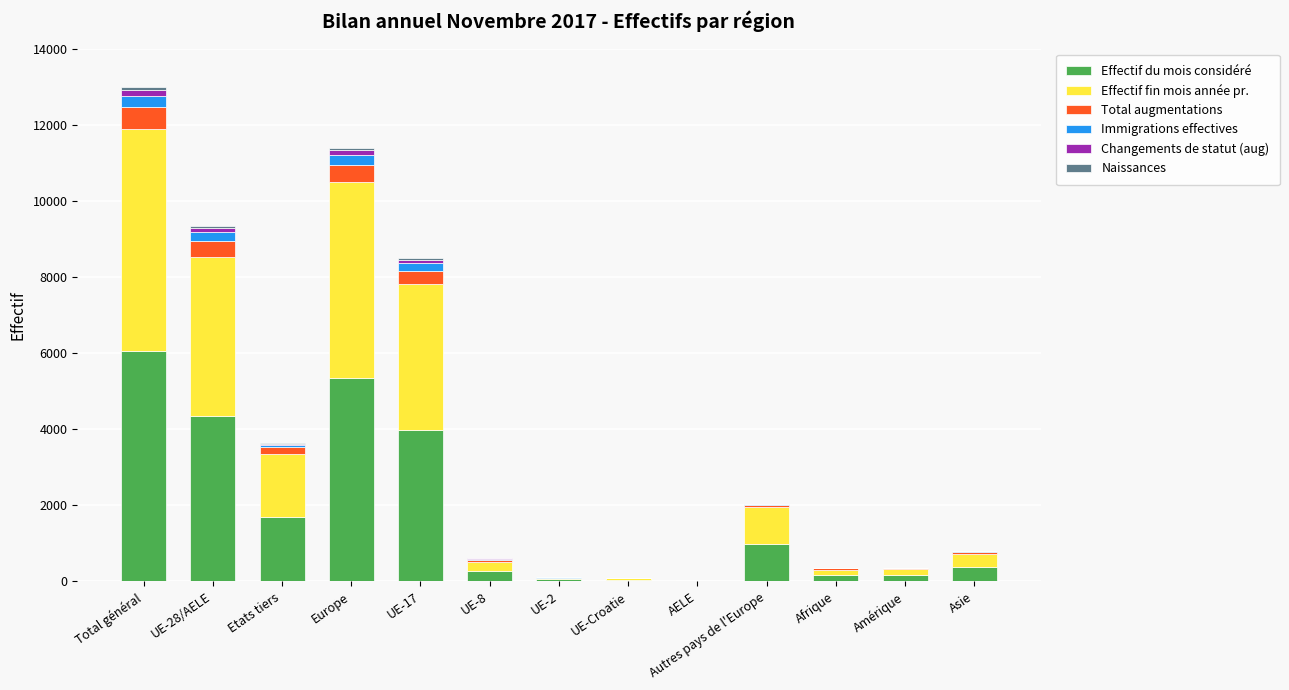

At which label is Effectif du mois considéré closest to 3033?

UE-17